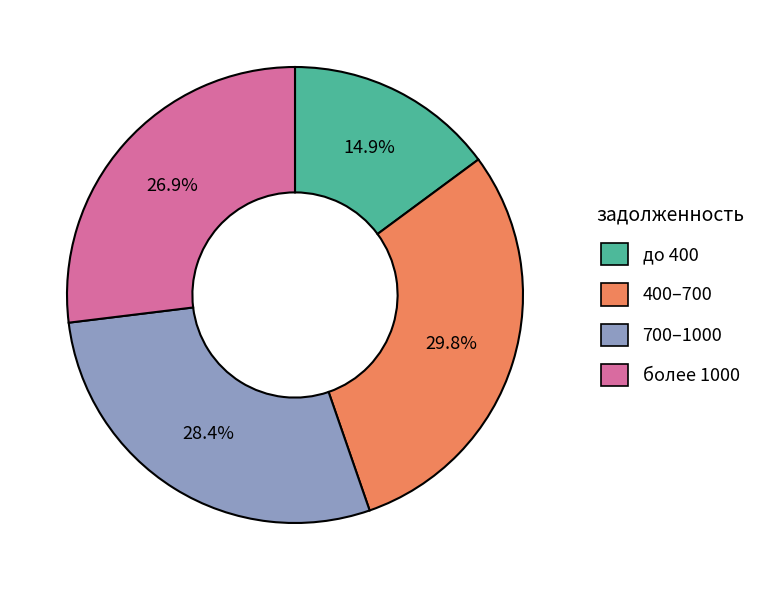

Is there a majority slice in this chart?

No